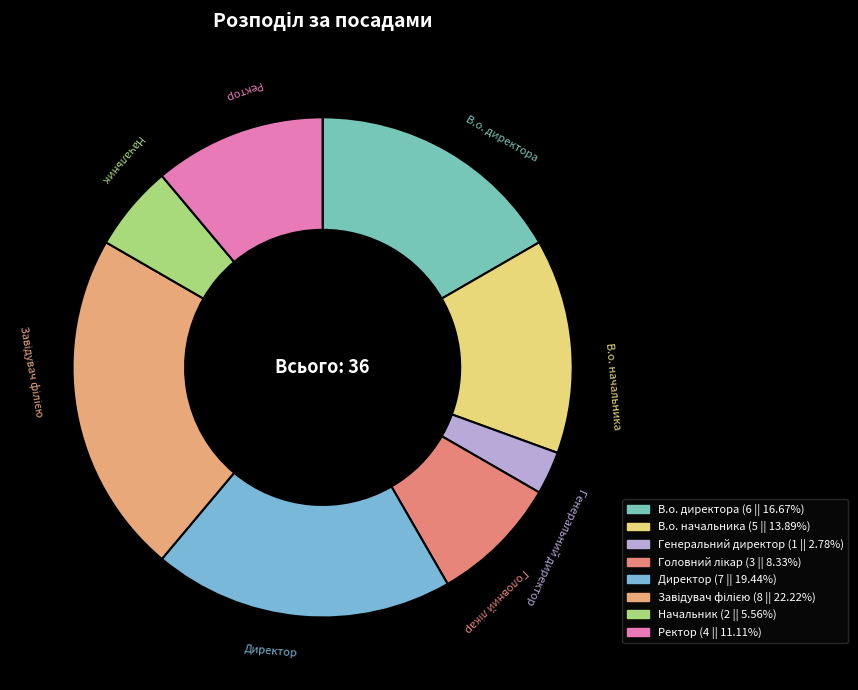

How many slices are in this pie chart?

8